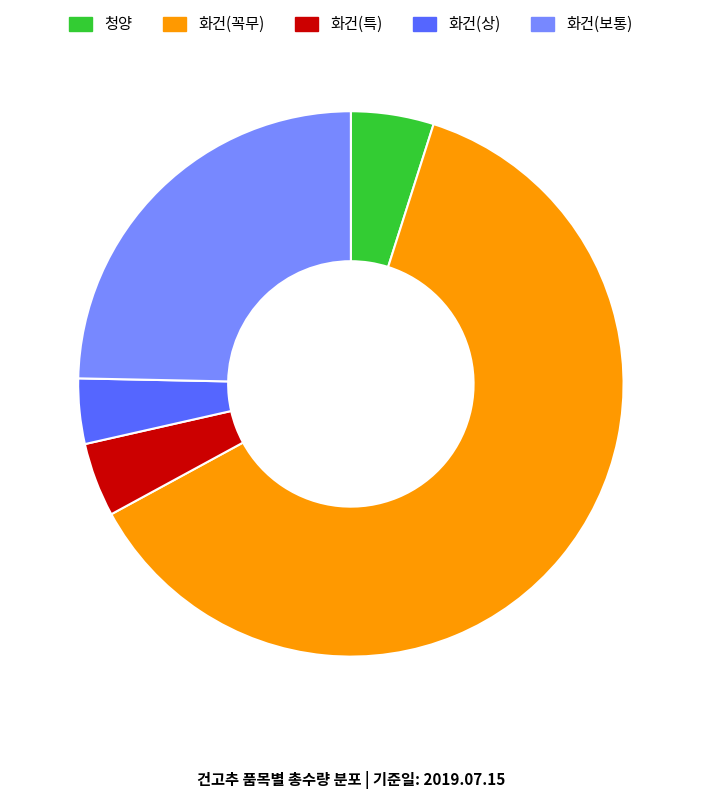

Is the sum of 화건(꼭무) and 화건(특) greater than half?

Yes